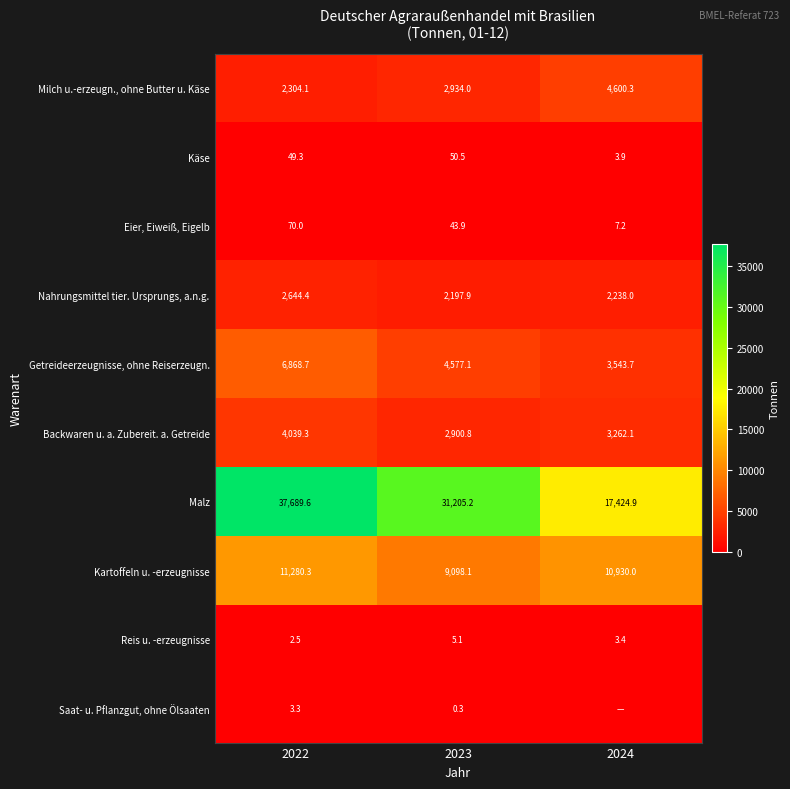

What is the difference between the highest and lowest values at 2022?

37687.1